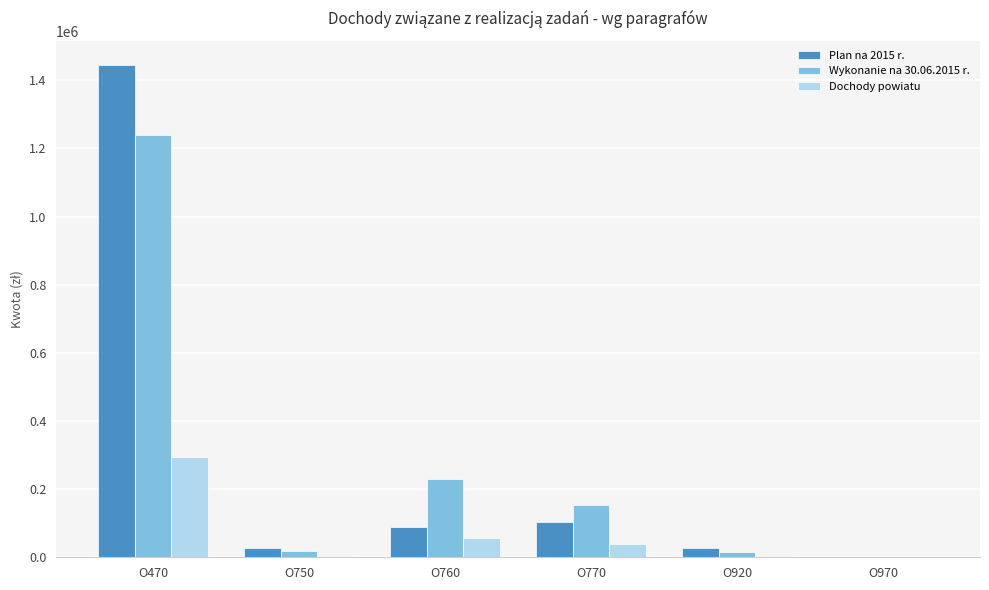

At which category is the sum across all series the highest?

O470